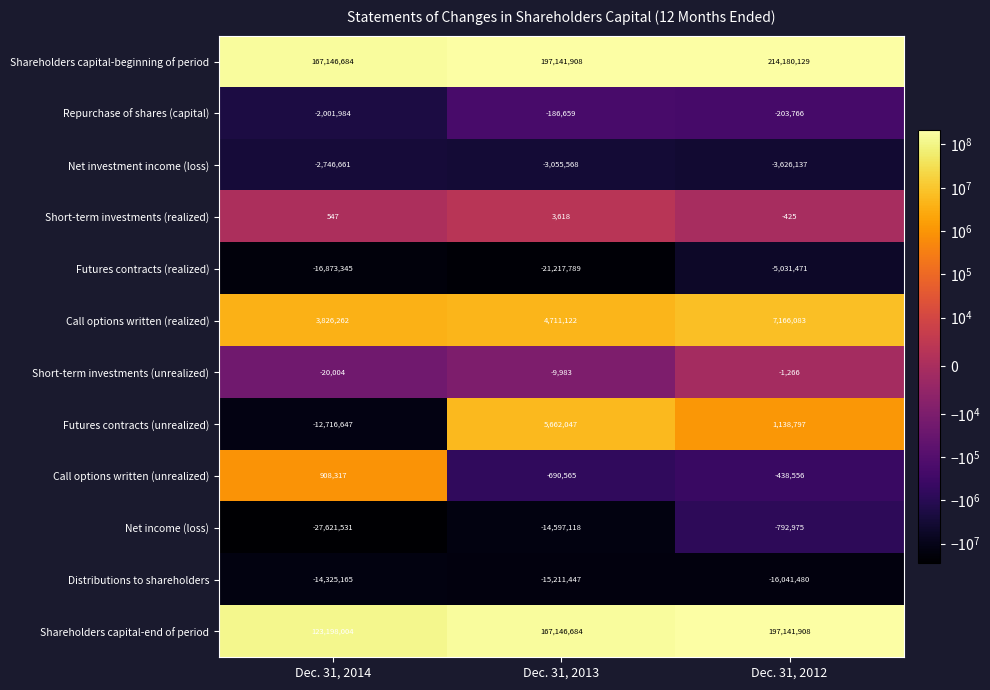

Is it true that Net investment income (loss) equals -3055568 at Dec. 31, 2013?

True